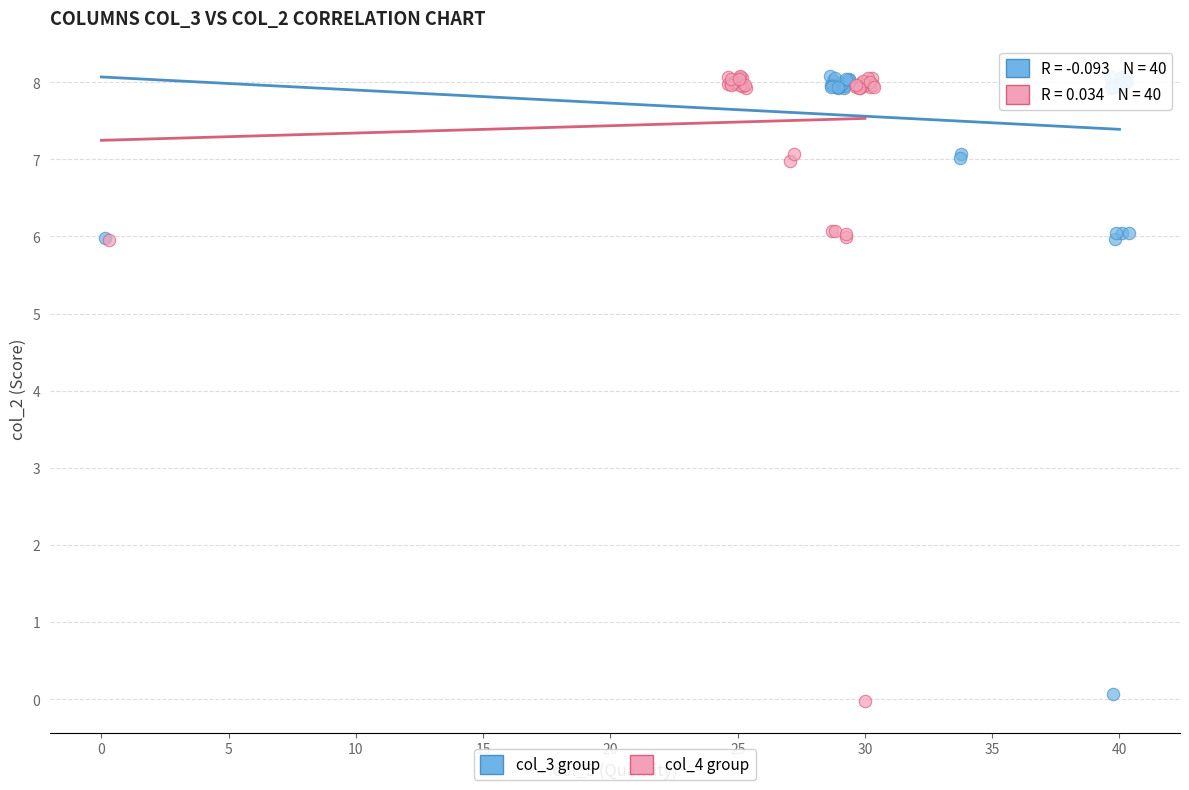

Which series reaches the minimum Y coordinate?

col_4 group